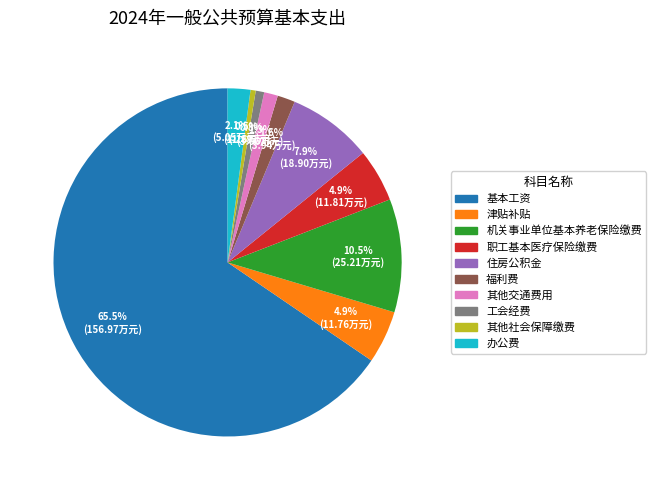

Between 机关事业单位基本养老保险缴费 and 工会经费, which is larger?

机关事业单位基本养老保险缴费